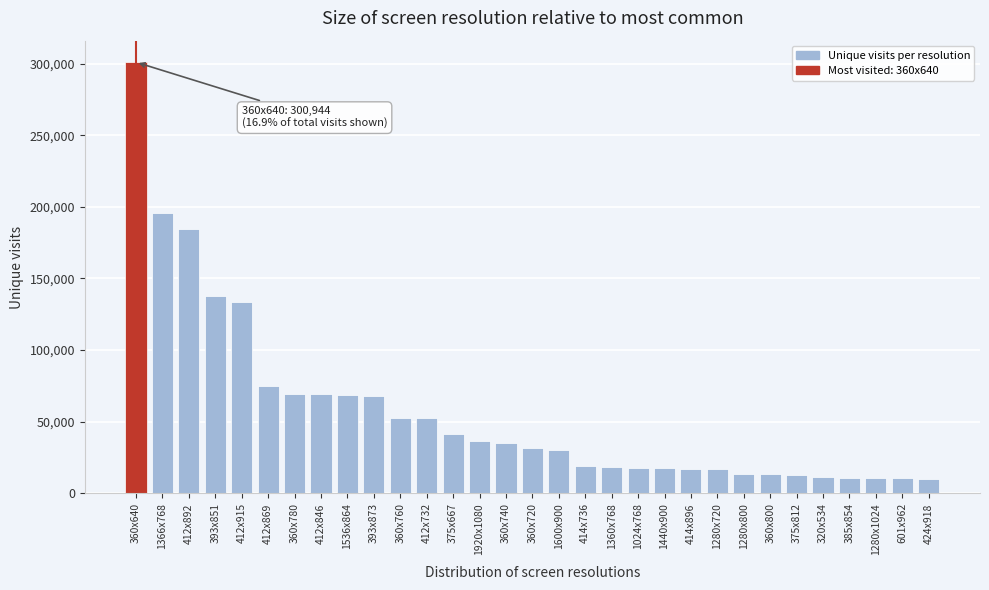

The value at 412x869 is 74668. True or false?

True